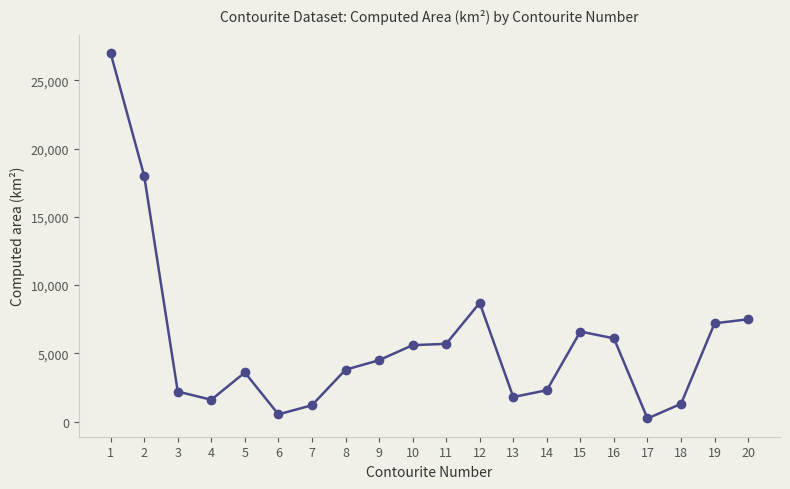

True or false: the data has more than 2 interior local peaks.

True